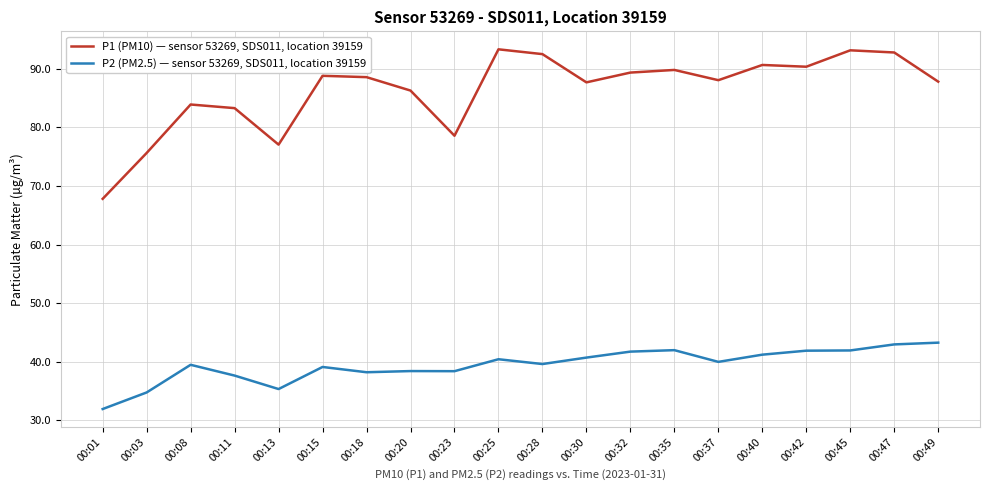

At 00:08, list the series in order from largest to smallest.

P1 (PM10) — sensor 53269, SDS011, location 39159, P2 (PM2.5) — sensor 53269, SDS011, location 39159